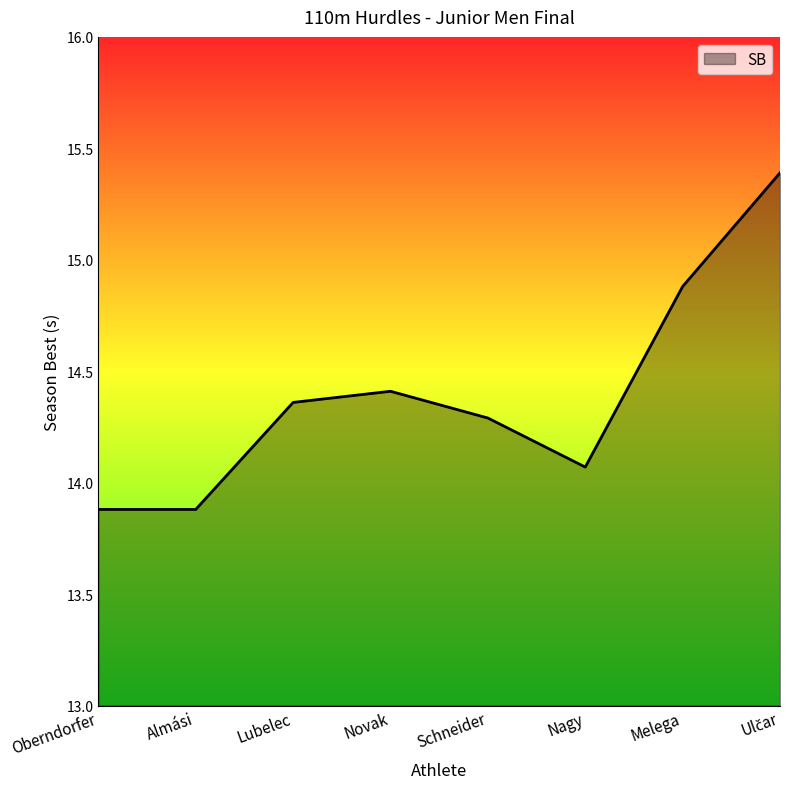

What is the greatest value displayed?

15.4